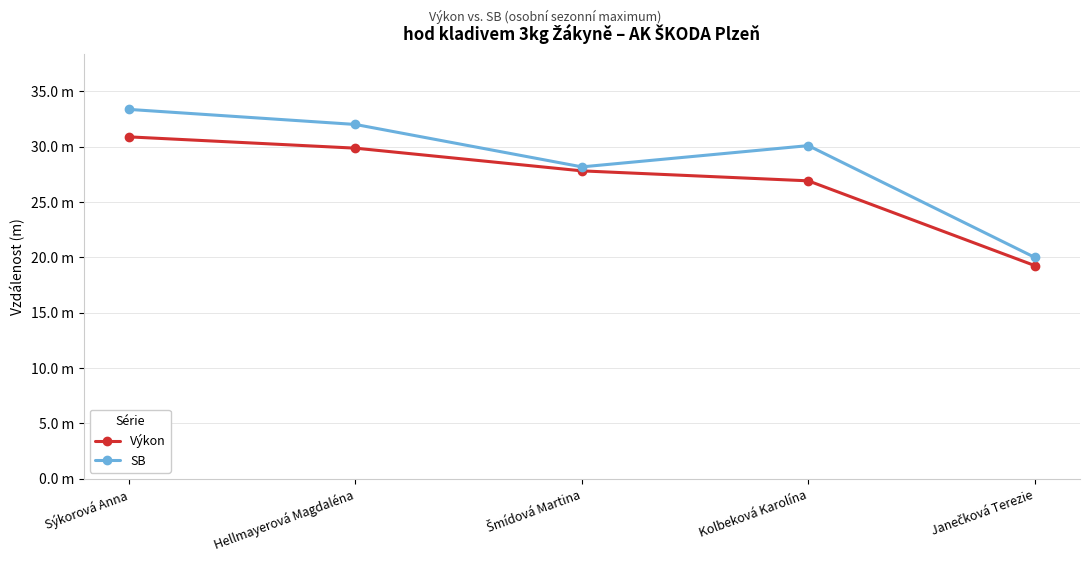

Reading left to right, transcribe all the data shown in this chart.

Výkon: Sýkorová Anna=30.9	Hellmayerová Magdaléna=29.9	Šmídová Martina=27.8	Kolbeková Karolína=26.9	Janečková Terezie=19.2
SB: Sýkorová Anna=33.4	Hellmayerová Magdaléna=32.0	Šmídová Martina=28.2	Kolbeková Karolína=30.1	Janečková Terezie=20.0